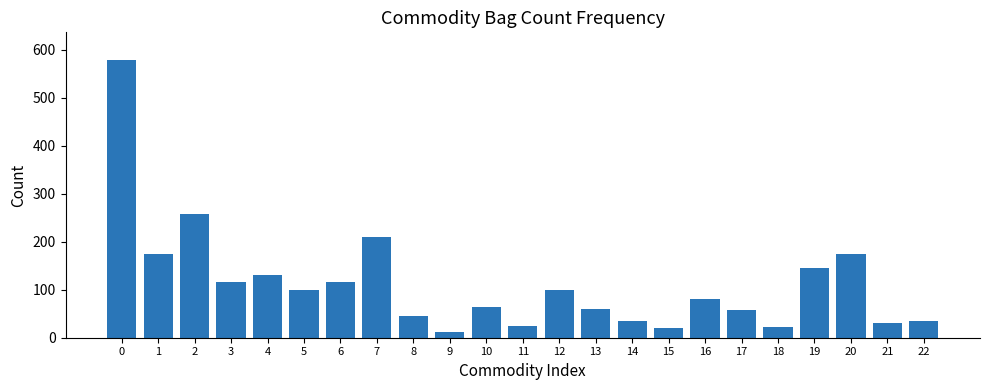

Read the value at 6.

115